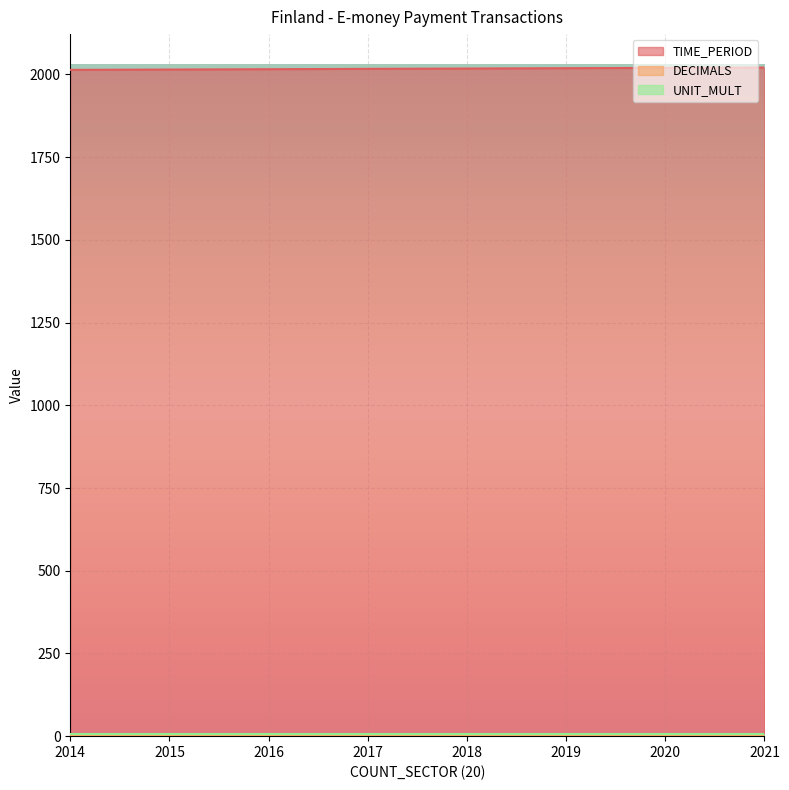

True or false: TIME_PERIOD and UNIT_MULT intersect in this chart.

False